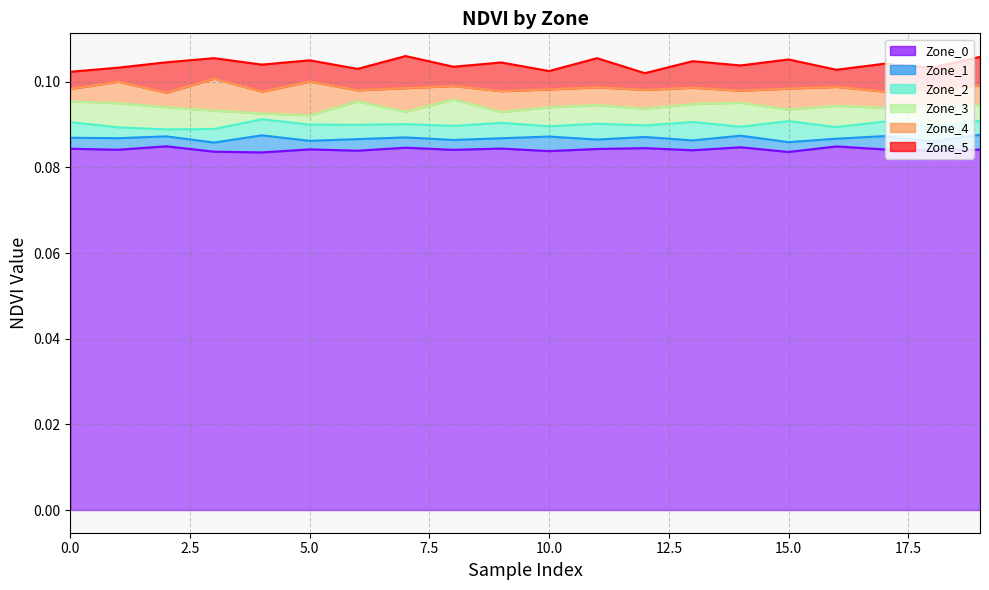

Does the chart display data point markers on the line(s)?

No